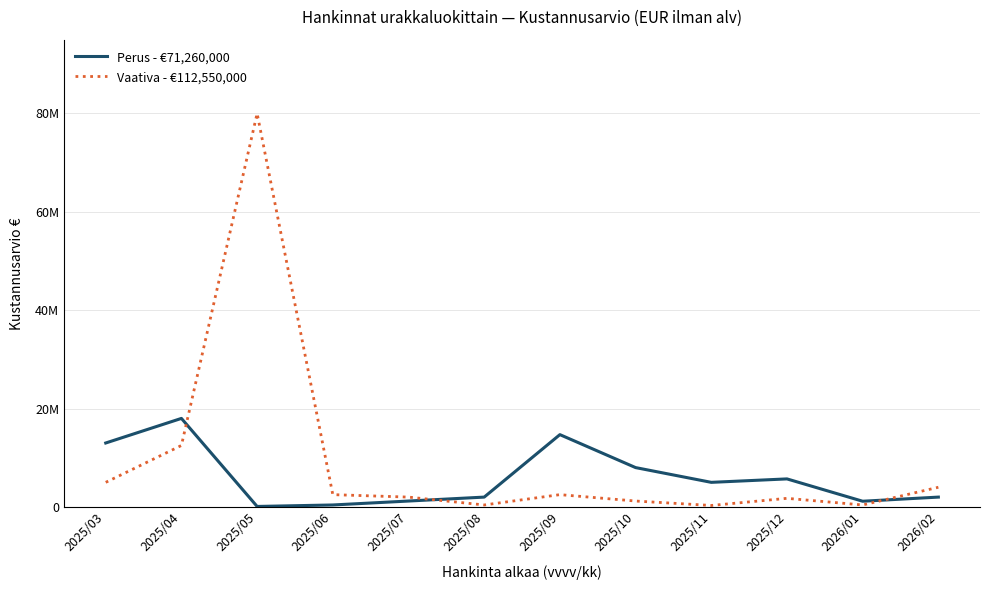

Is this an area chart (filled region under the line)?

No